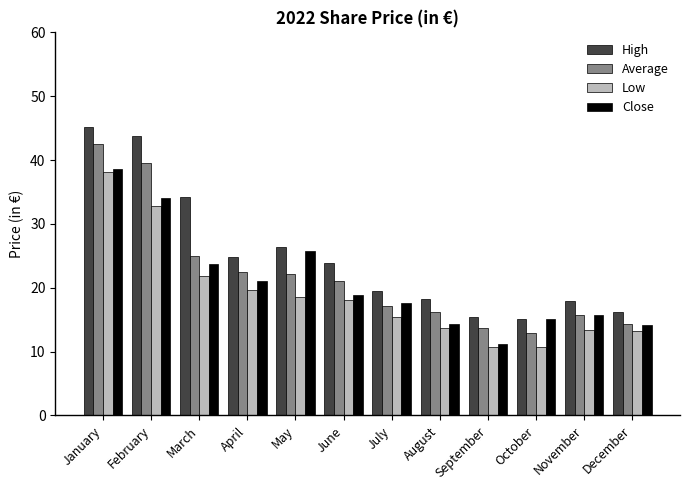

Is it true that Average equals 25.0 at March?

True